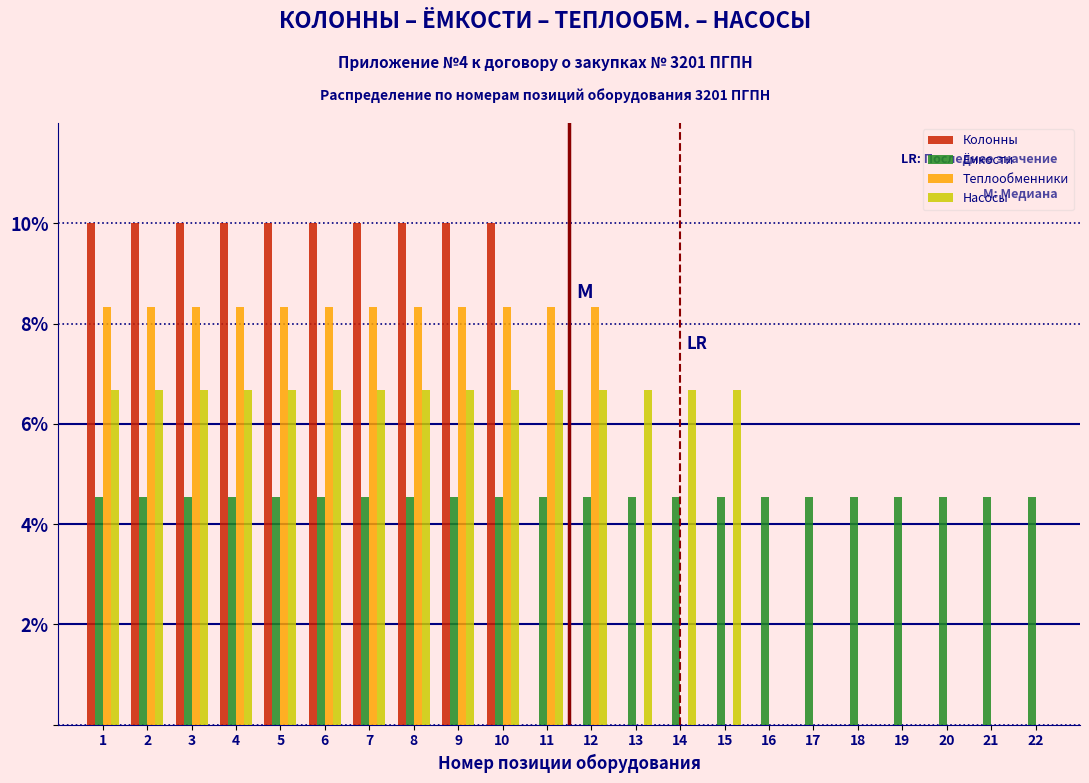

Between 14 and 20, which series saw the biggest shift?

Насосы